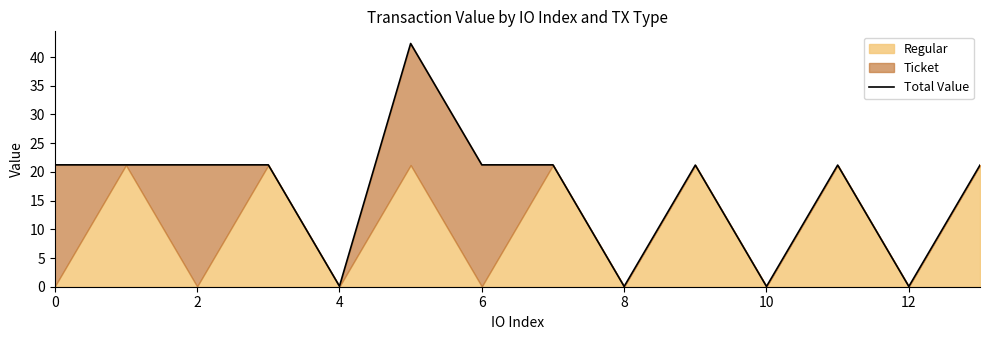

What is the ratio of the value at 6 to the value at 13?

1.0